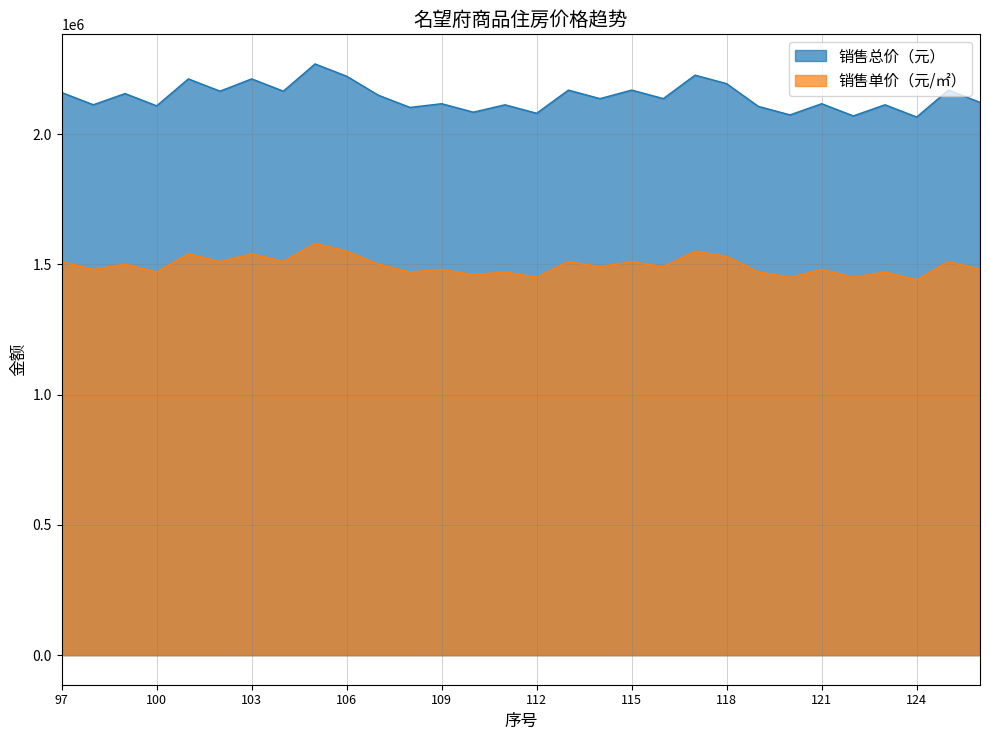

Is the value of 销售总价（元） at 100 greater than the value of 销售单价（元/㎡） at 98?

Yes